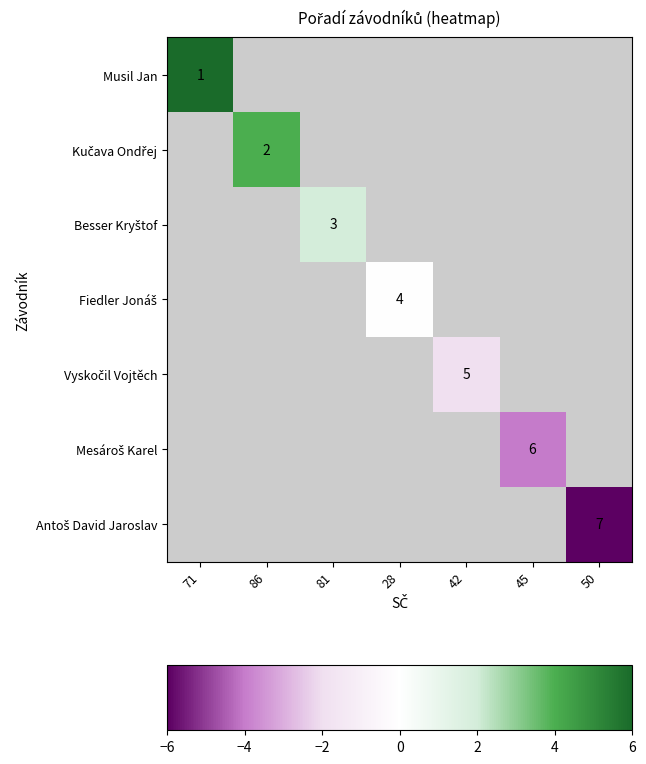

Which series has the largest range (max minus min)?

Musil Jan